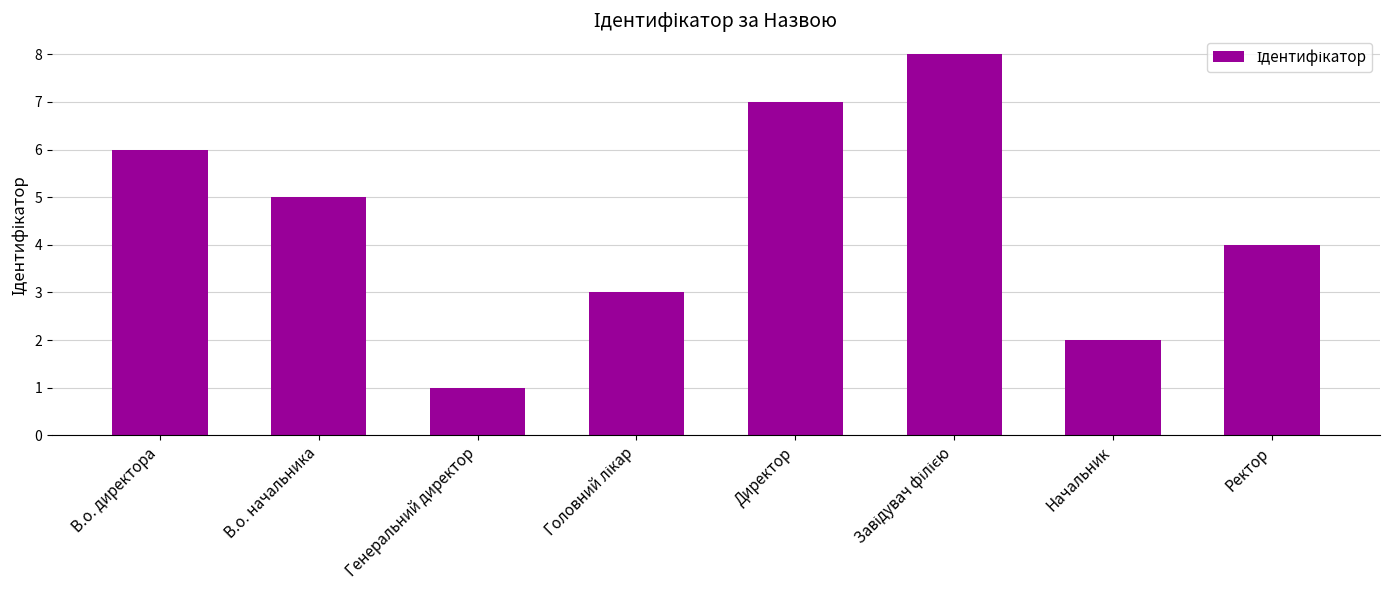

Is it true that the value at В.о. директора is 3?

False